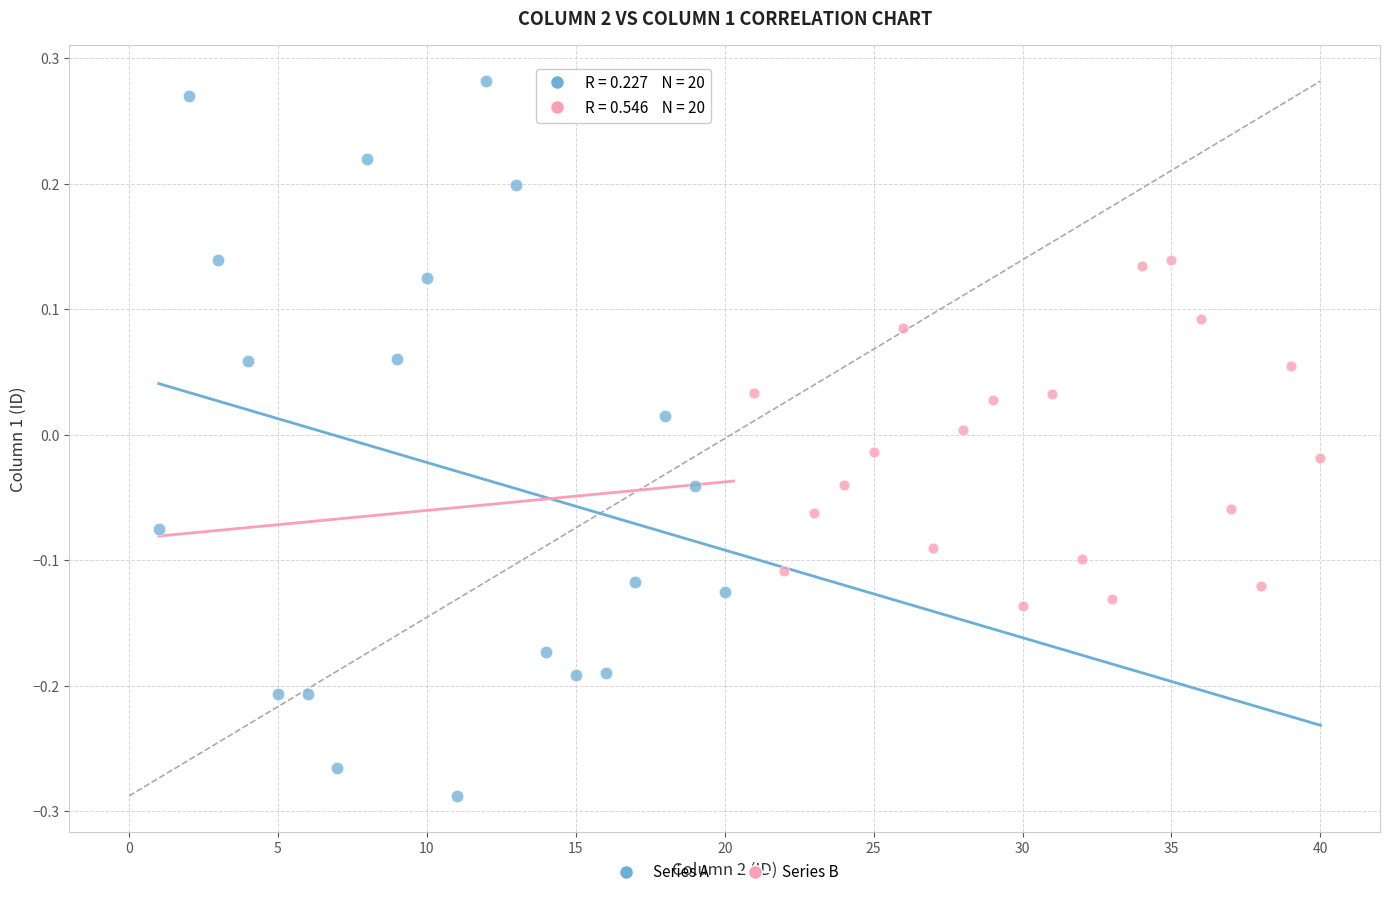

Which series reaches the minimum Y coordinate?

Series A